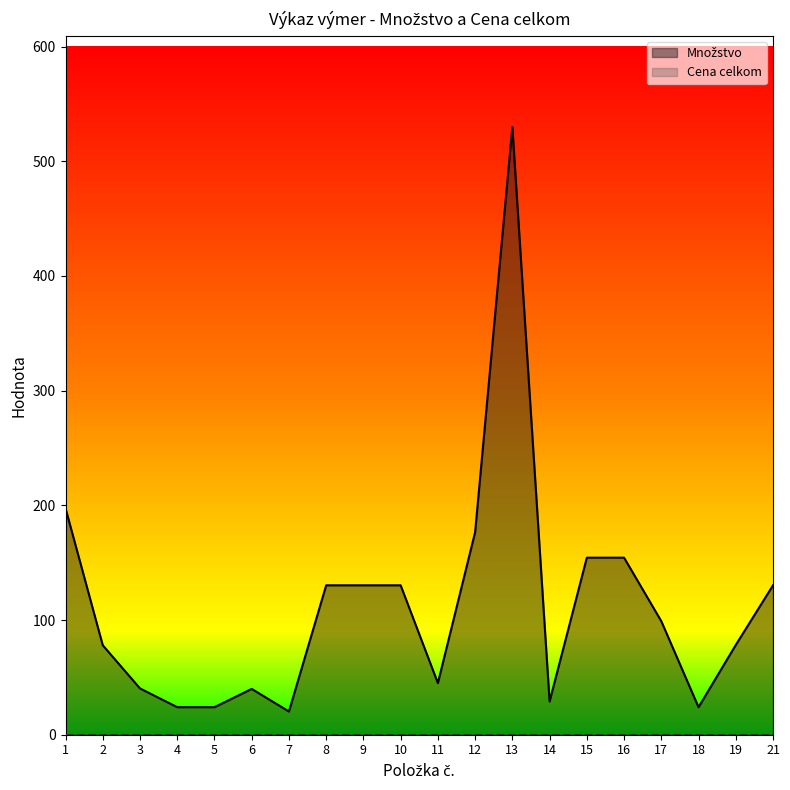

Count the number of categories in the chart.

20